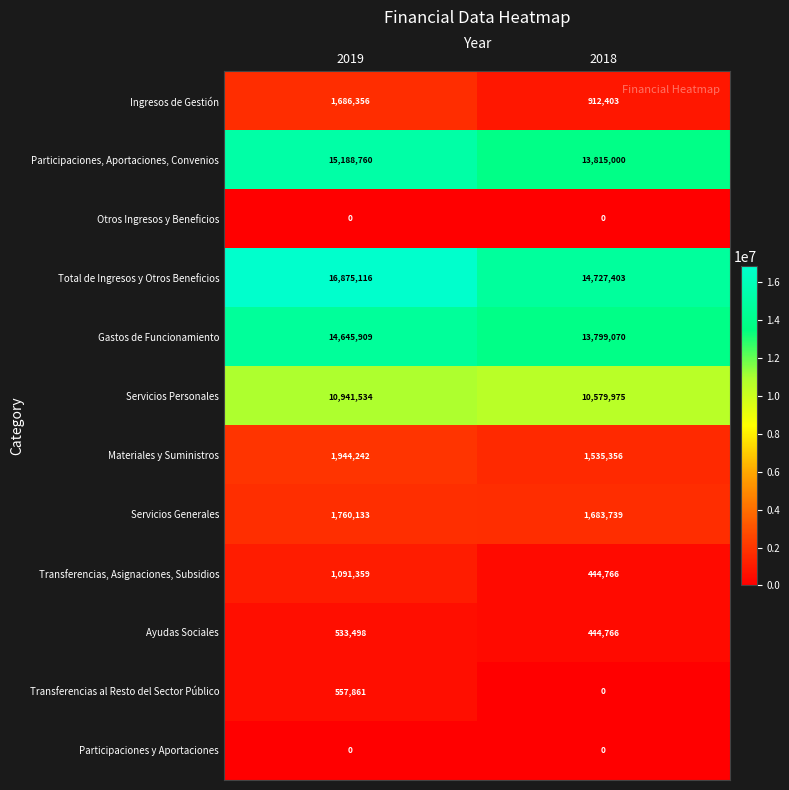

What is the spread (max minus min) of values at 2019?

16875116